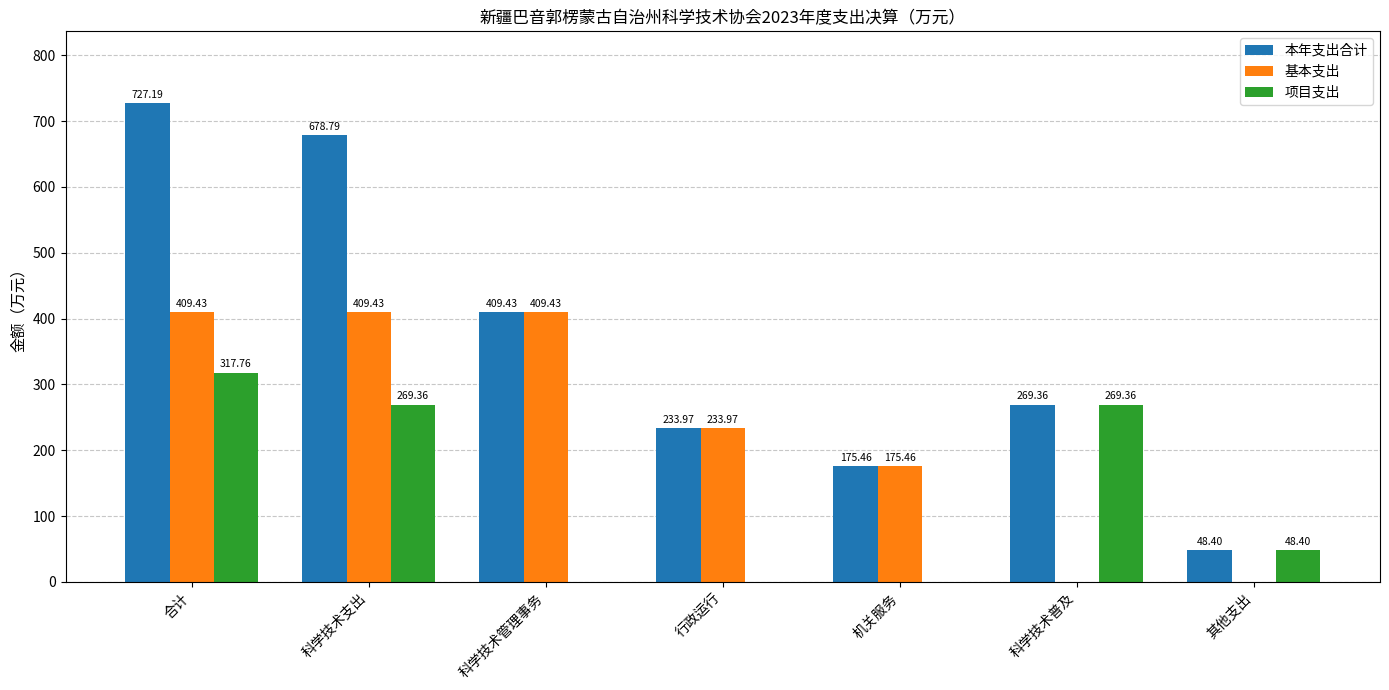

At which category is the sum across all series the highest?

合计